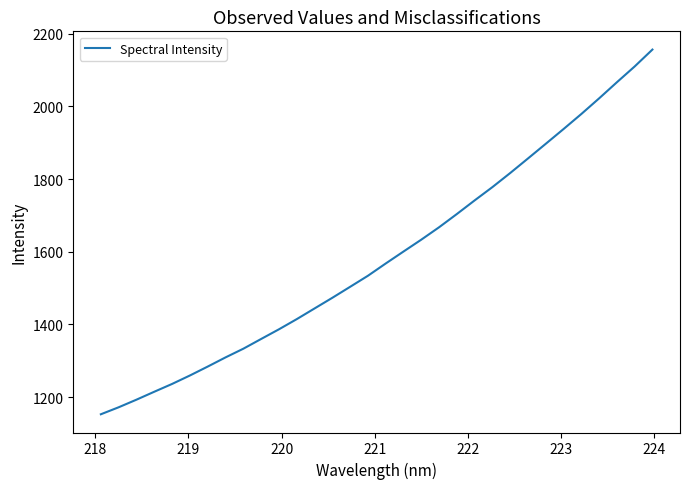

What is the maximum value shown in the chart?

2156.4